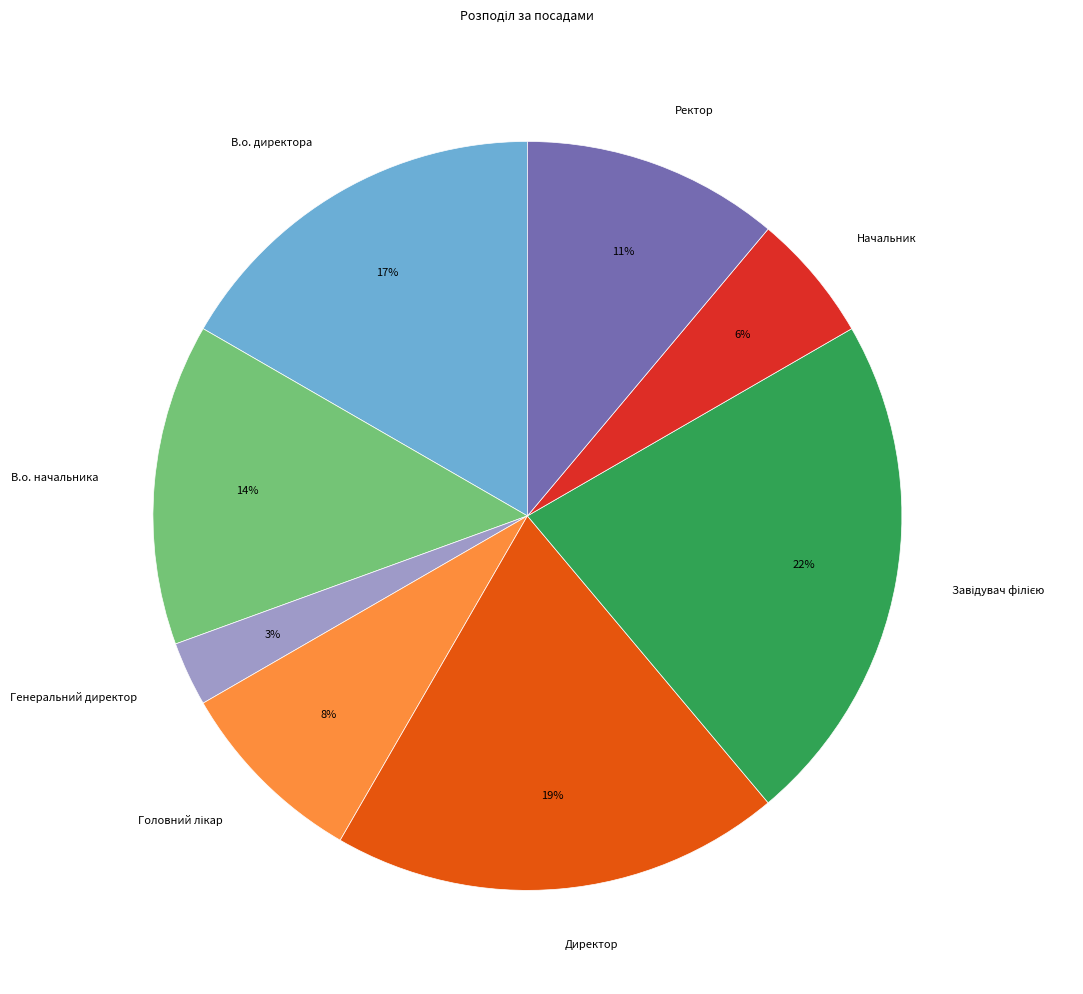

To the nearest percent, what portion does Ректор represent?

11%